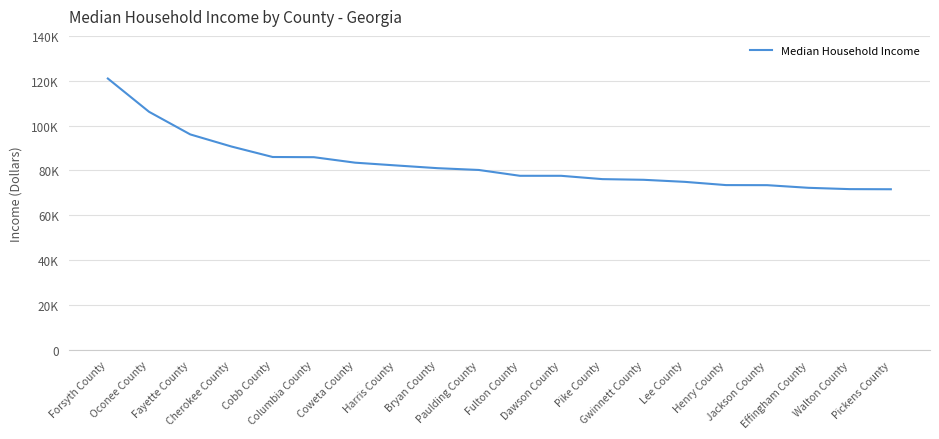

Is this an area chart (filled region under the line)?

No